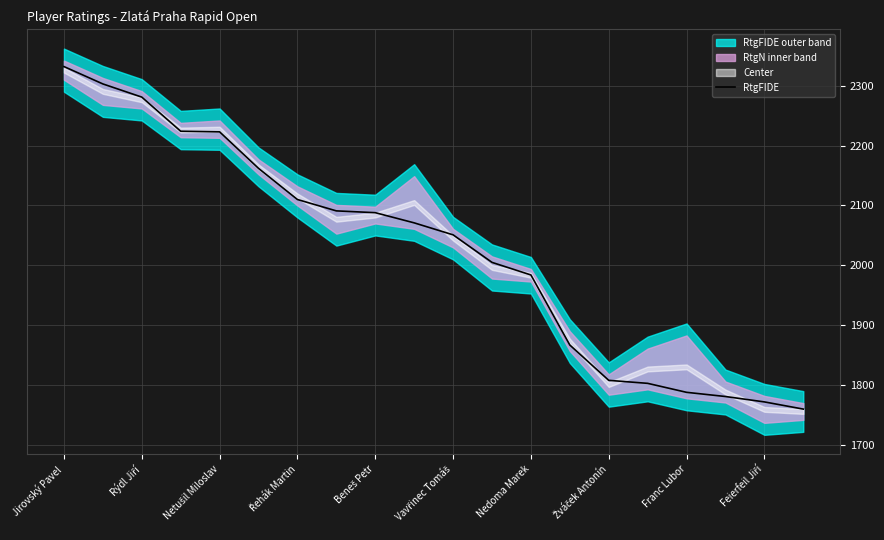

At which category does the chart reach its peak across all series?

Jirovský Pavel